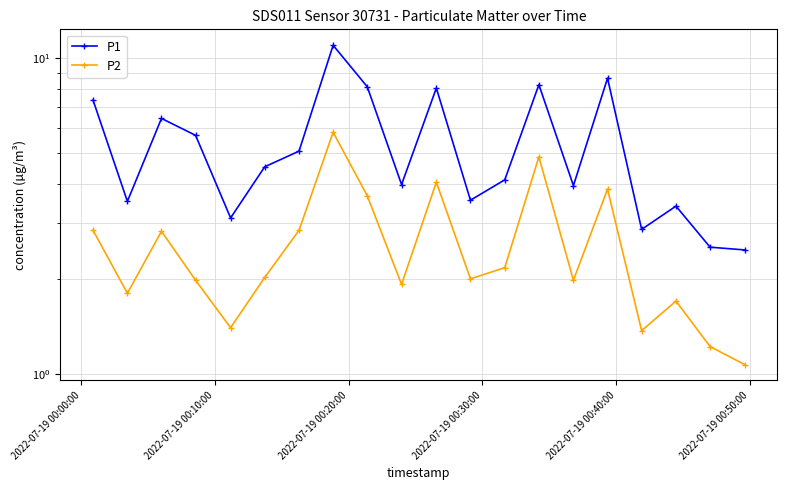

True or false: P1 has a value of 1.5 at 18.

False